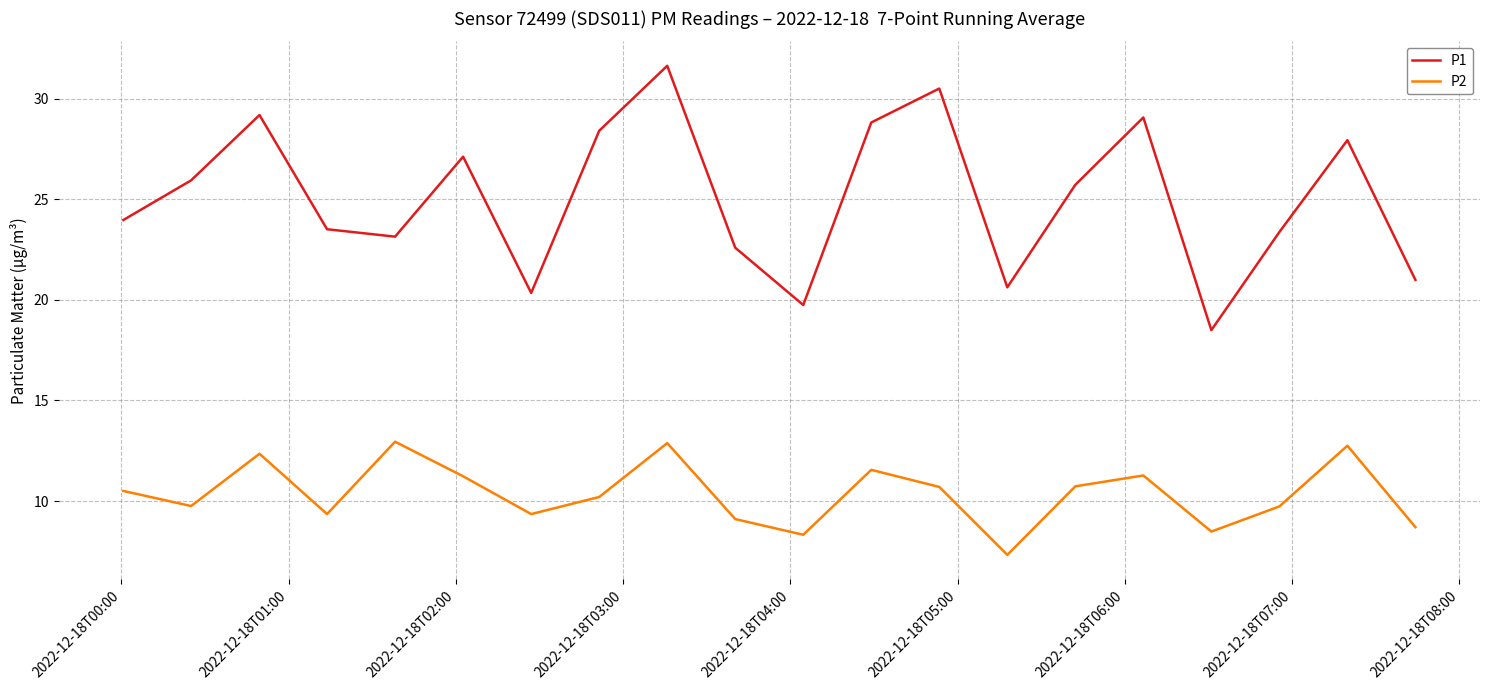

Does the chart display data point markers on the line(s)?

No